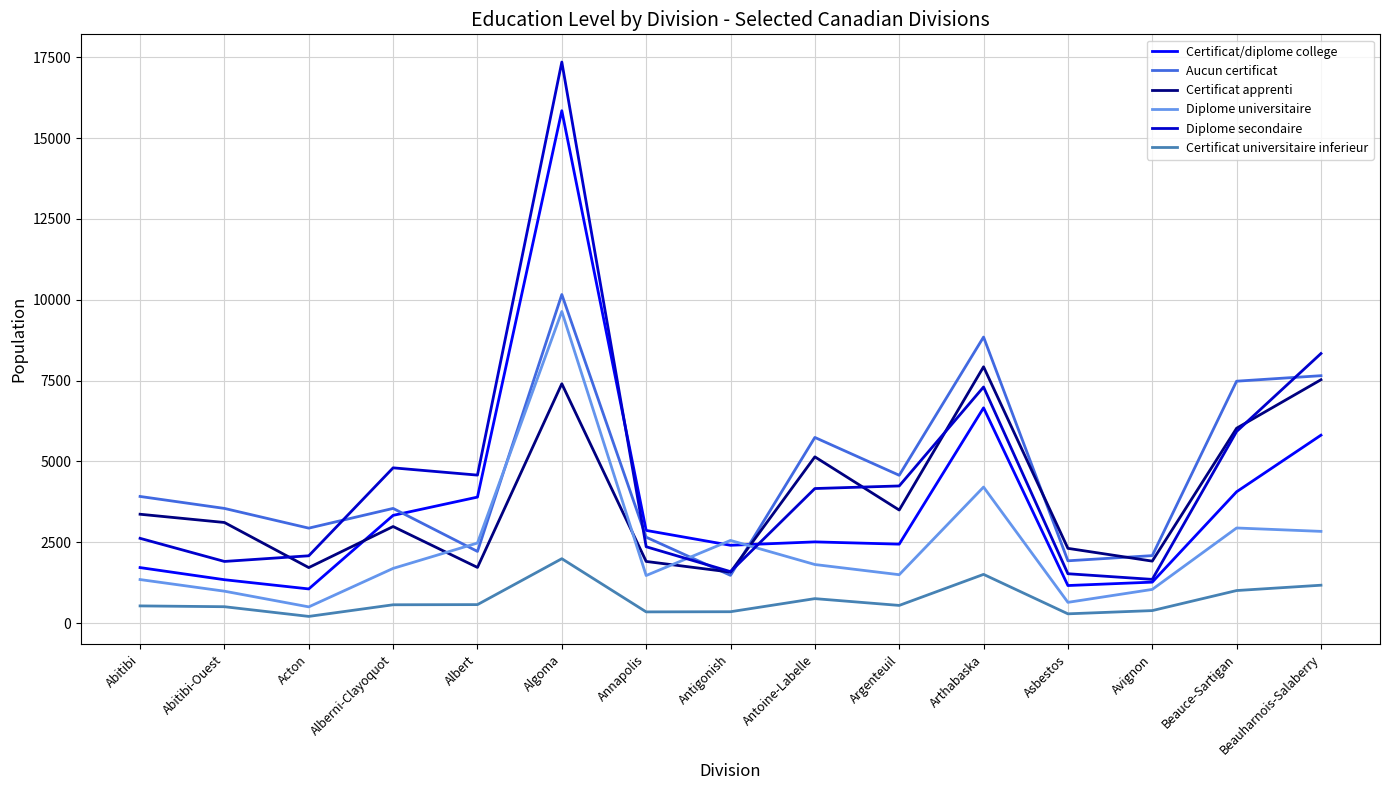

True or false: Diplome universitaire has more than 0 interior local peaks.

True